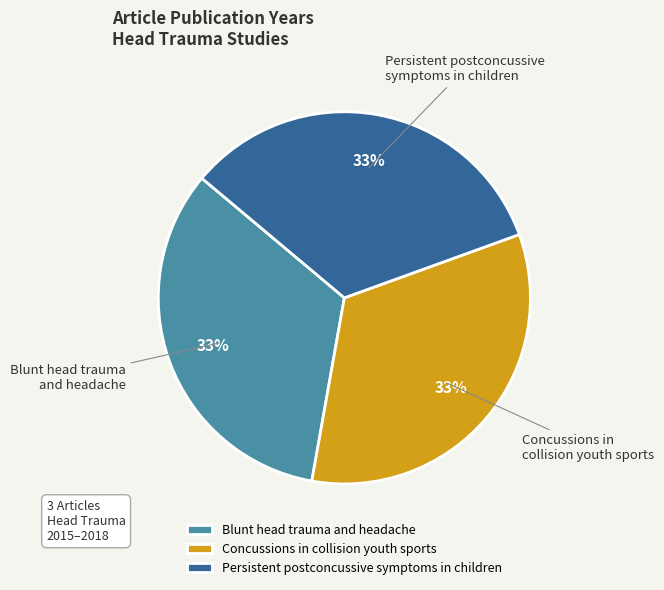

Does any single category account for the majority?

No